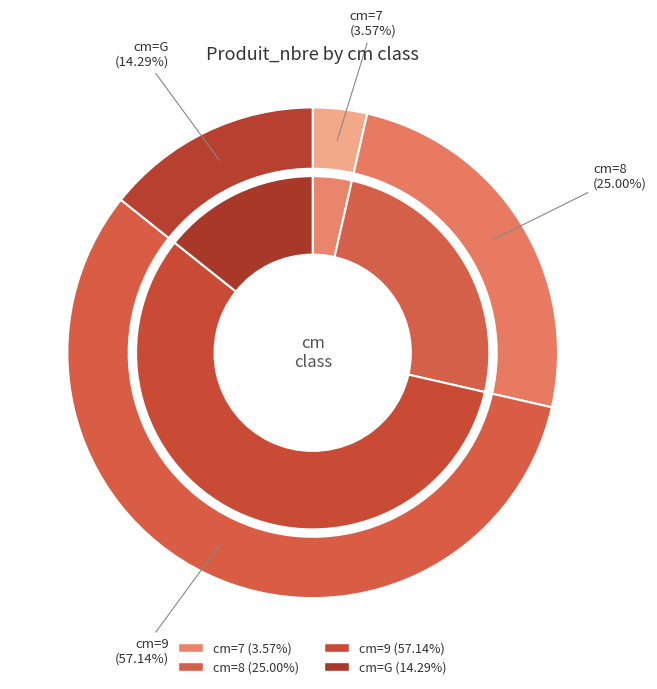

The 8 slice represents 25% of the pie. True or false?

True